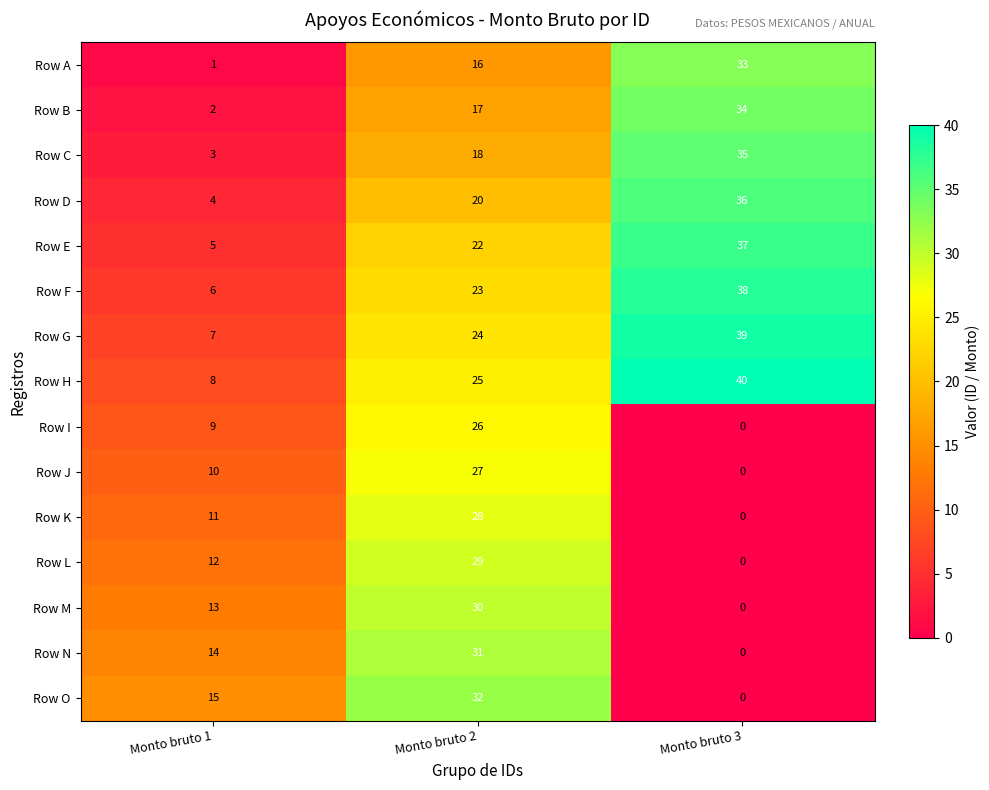

List the series in order of their peak value, lowest first.

Row I, Row J, Row K, Row L, Row M, Row N, Row O, Row A, Row B, Row C, Row D, Row E, Row F, Row G, Row H